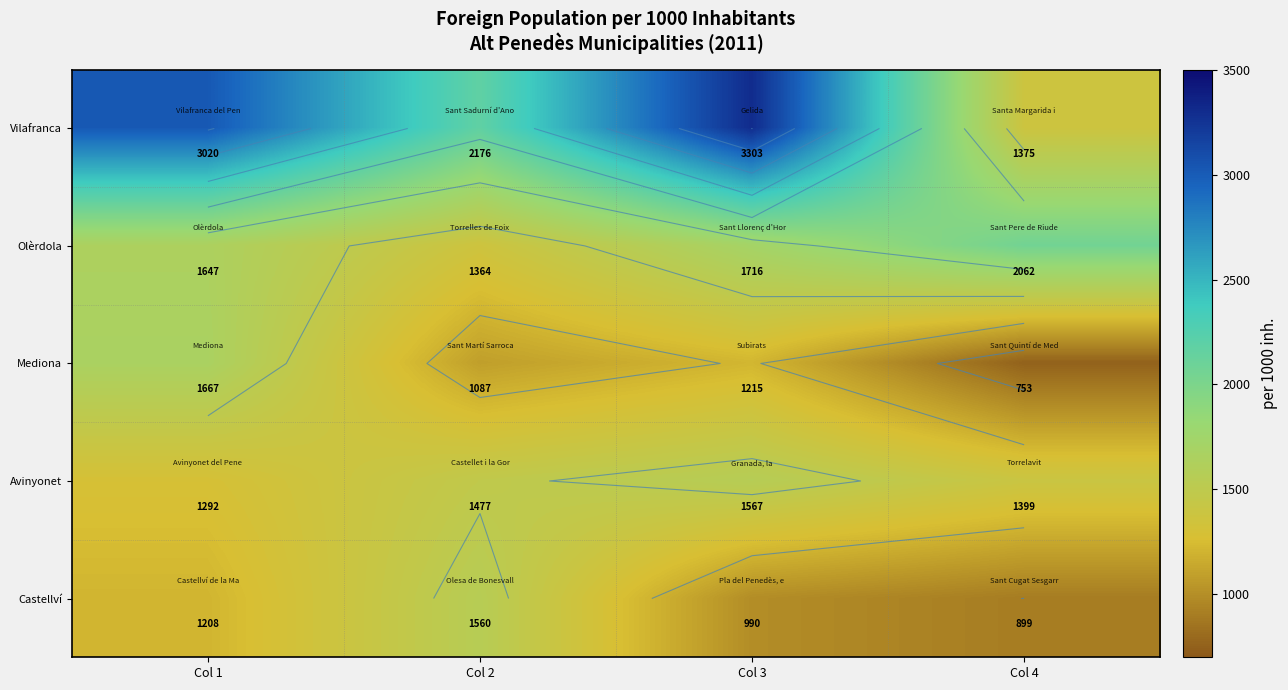

At which category is the sum across all series the highest?

Col 1